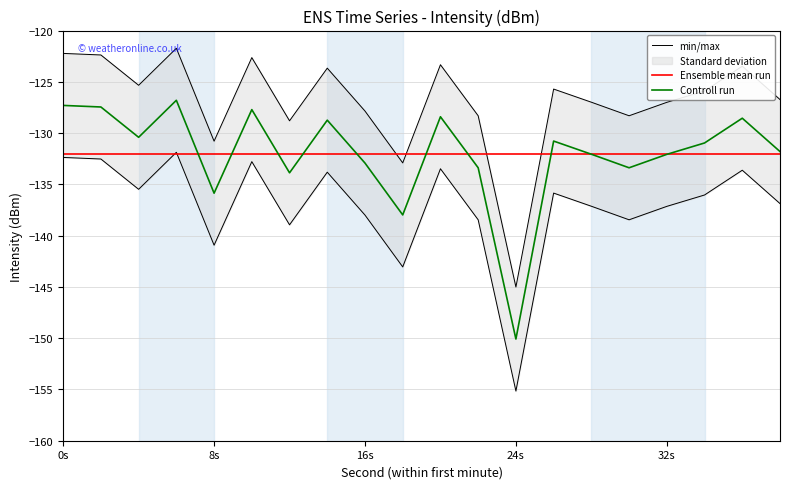

Reading right to left, extract all data points from this chart.

min/max: -126.7	-123.5	-125.9	-127.0	-128.3	-127.0	-125.7	-145.0	-128.3	-123.3	-132.9	-127.9	-123.7	-128.8	-122.6	-130.8	-121.7	-125.3	-122.4	-122.2
Ensemble mean run: -132.0	-132.0	-132.0	-132.0	-132.0	-132.0	-132.0	-132.0	-132.0	-132.0	-132.0	-132.0	-132.0	-132.0	-132.0	-132.0	-132.0	-132.0	-132.0	-132.0
Controll run: -131.8	-128.5	-131.0	-132.1	-133.4	-132.1	-130.8	-150.1	-133.4	-128.4	-138.0	-132.9	-128.7	-133.9	-127.7	-135.9	-126.8	-130.4	-127.5	-127.3